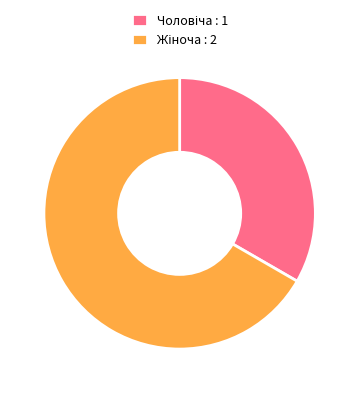

Is there any slice that represents more than half of the pie?

Yes